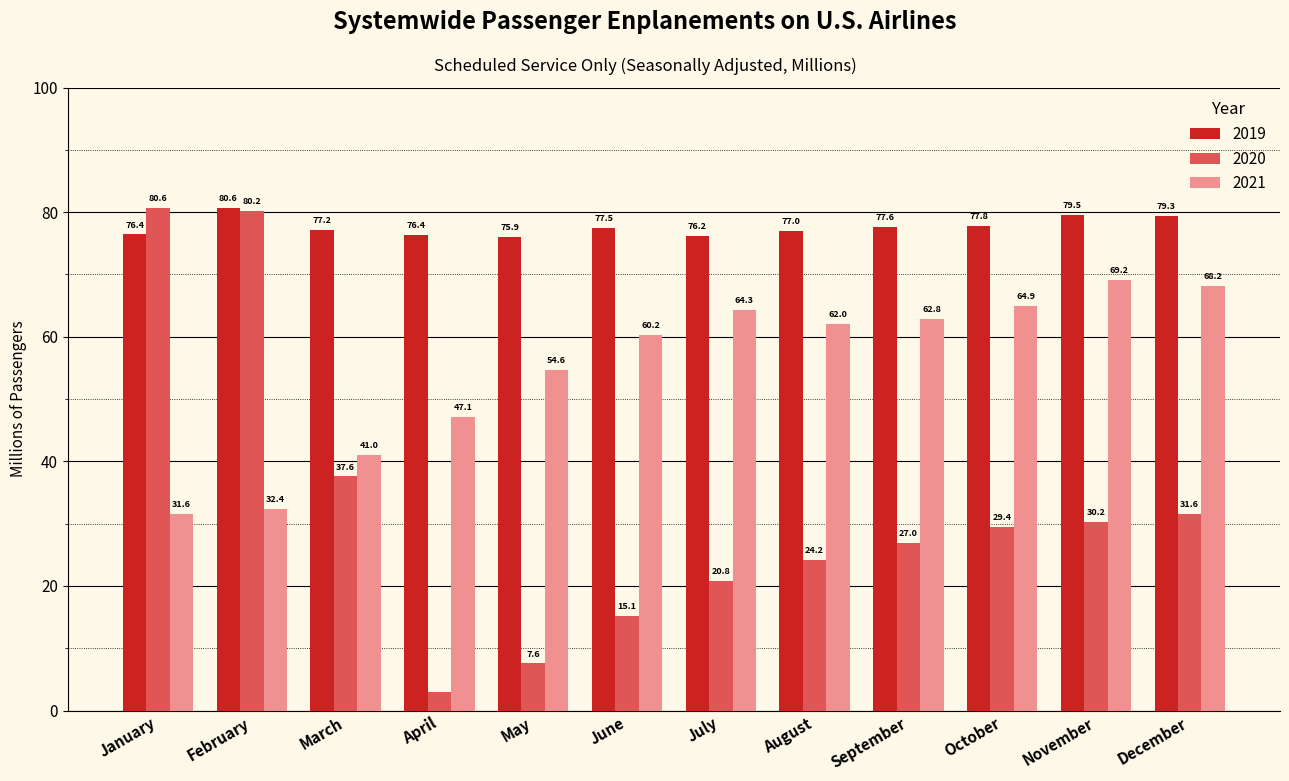

Where does the 2021 series first go above 62?

July